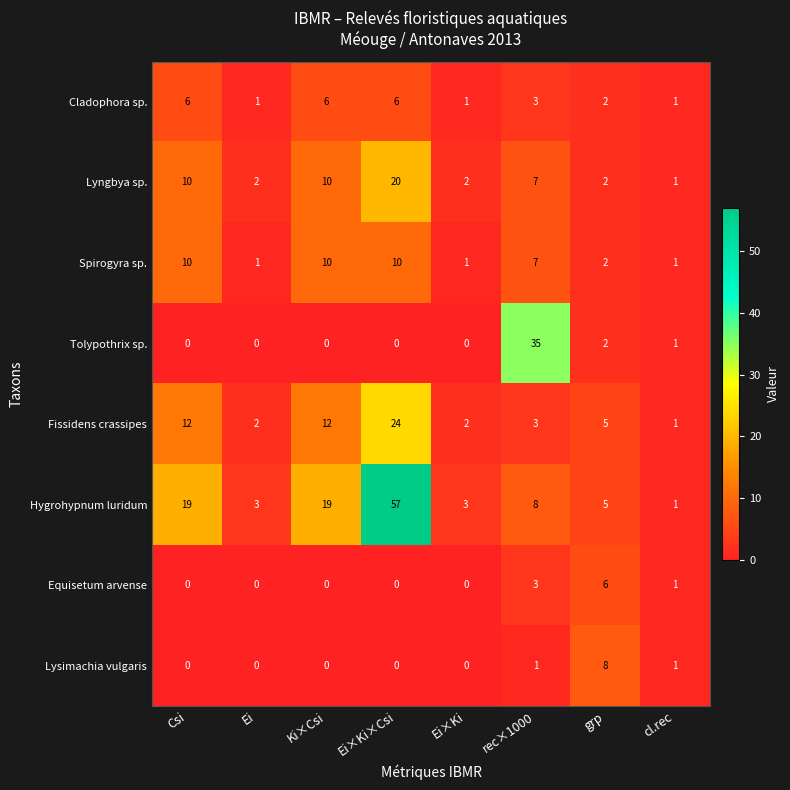

How many data points does each series have?

8